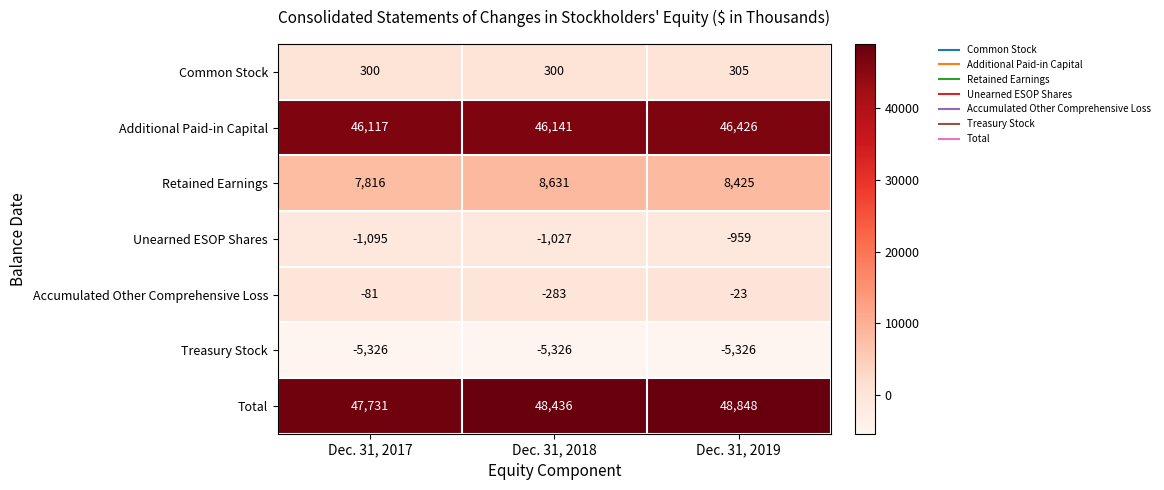

Is it true that Retained Earnings equals 8425 at Dec. 31, 2019?

True